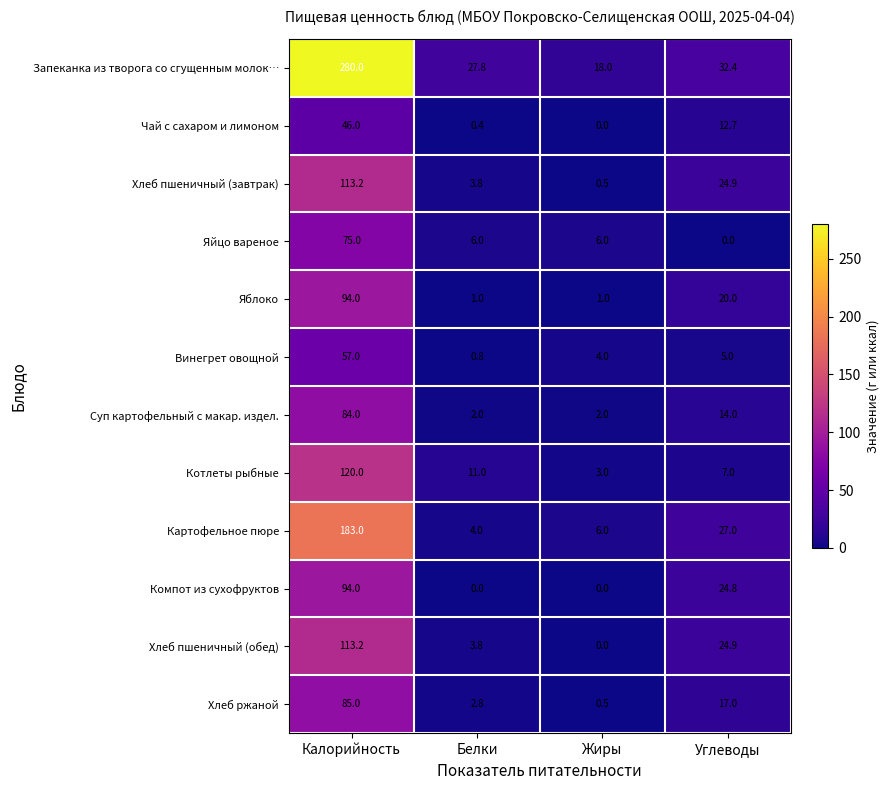

Is it true that Компот из сухофруктов equals 55.6 at Белки?

False